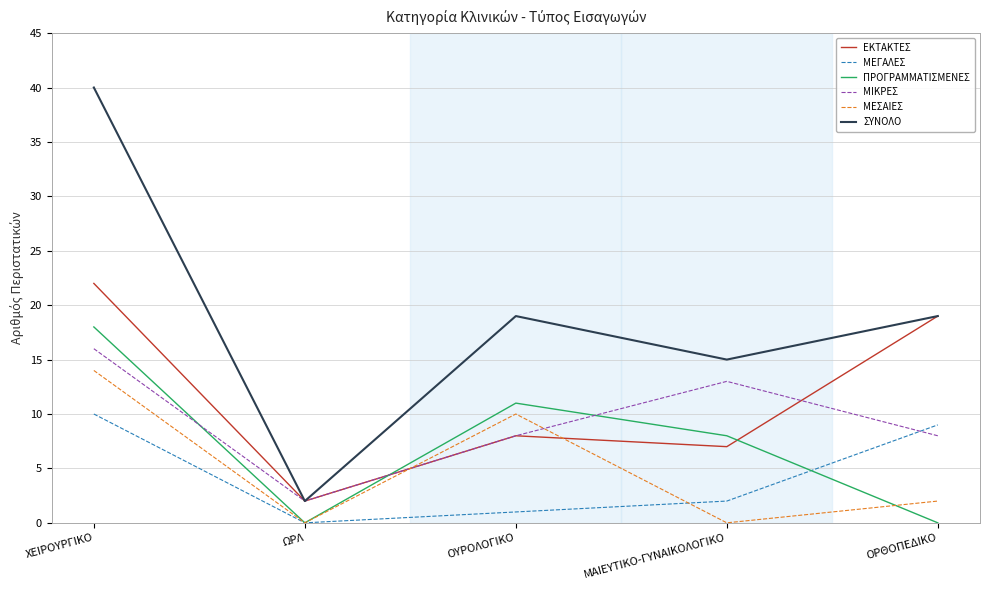

What is the sum of all ΜΕΓΑΛΕΣ values?

22